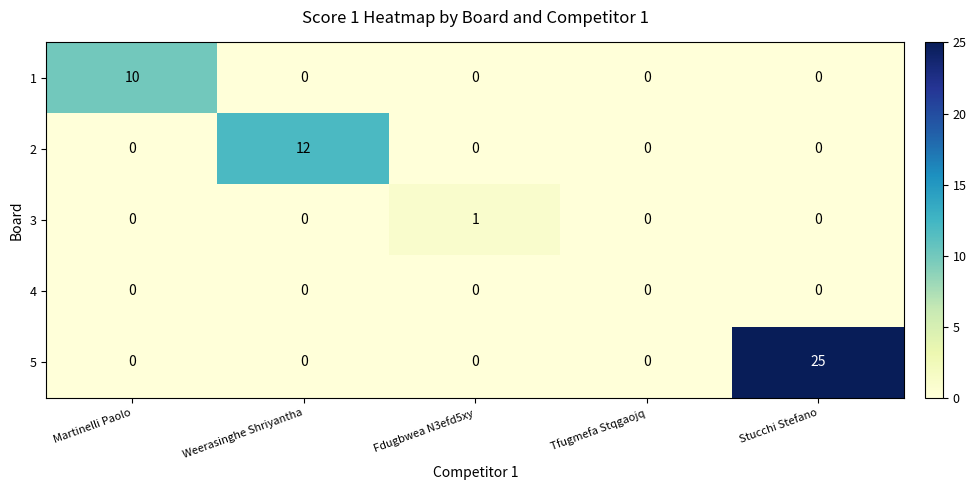

How many series are shown in this chart?

5